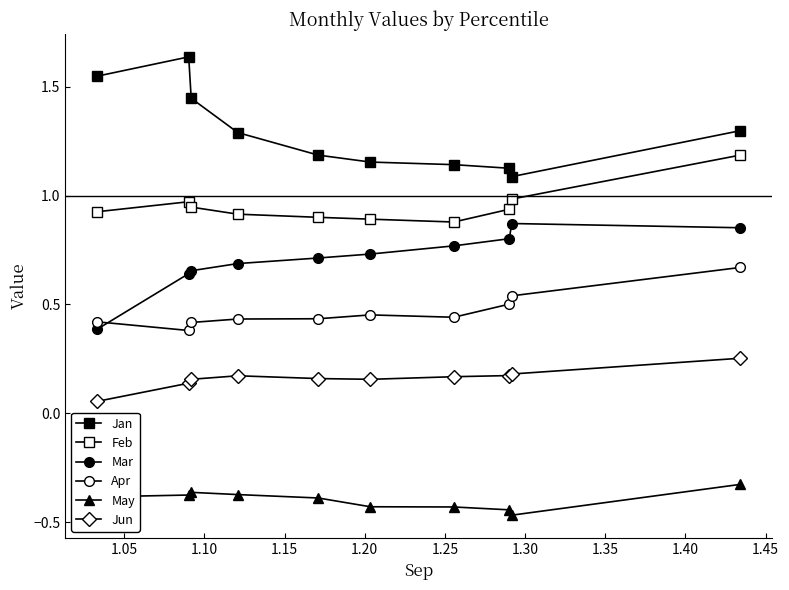

Does the chart display data point markers on the line(s)?

Yes